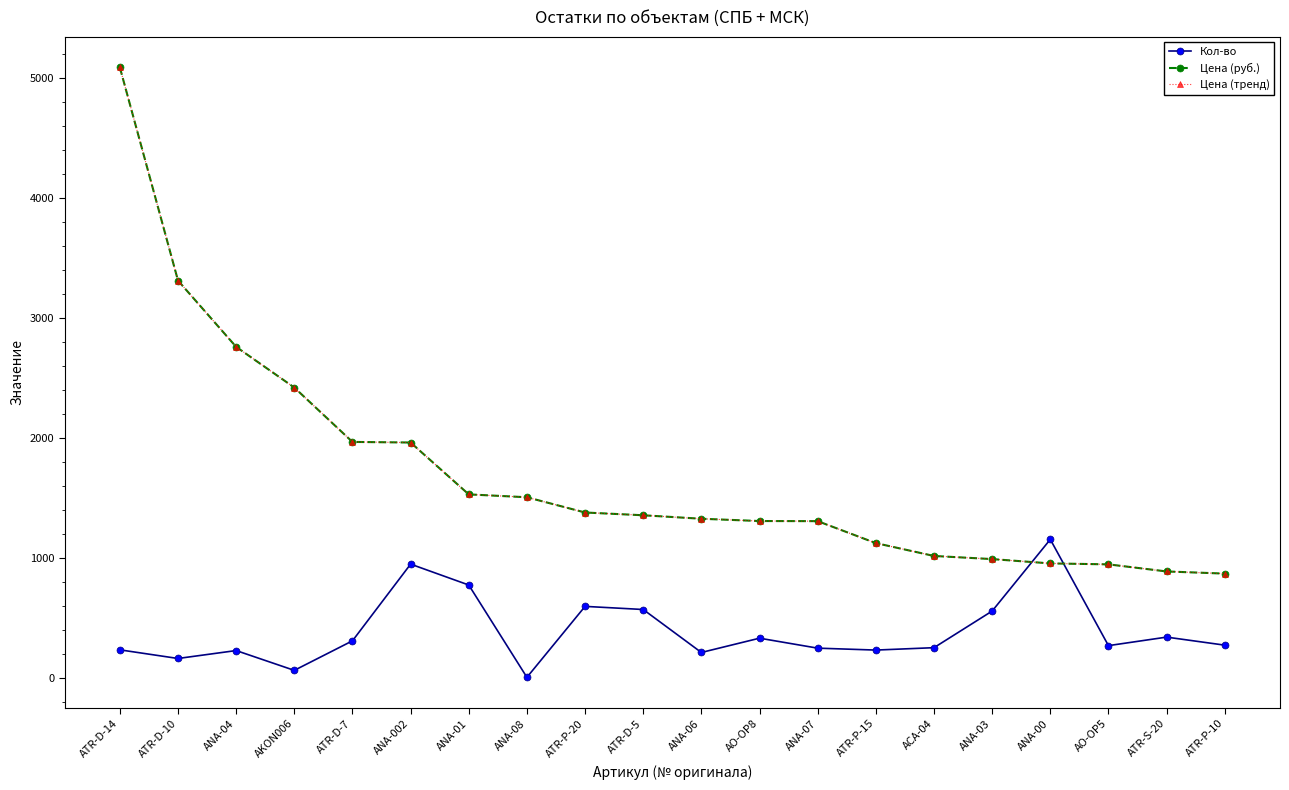

How many data points in Цена (тренд) are less than 1357?

10